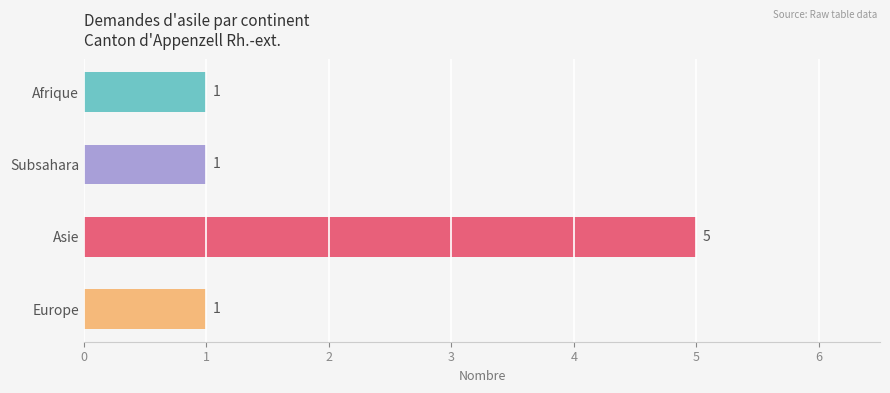

How many values are between 1 and 5?

4